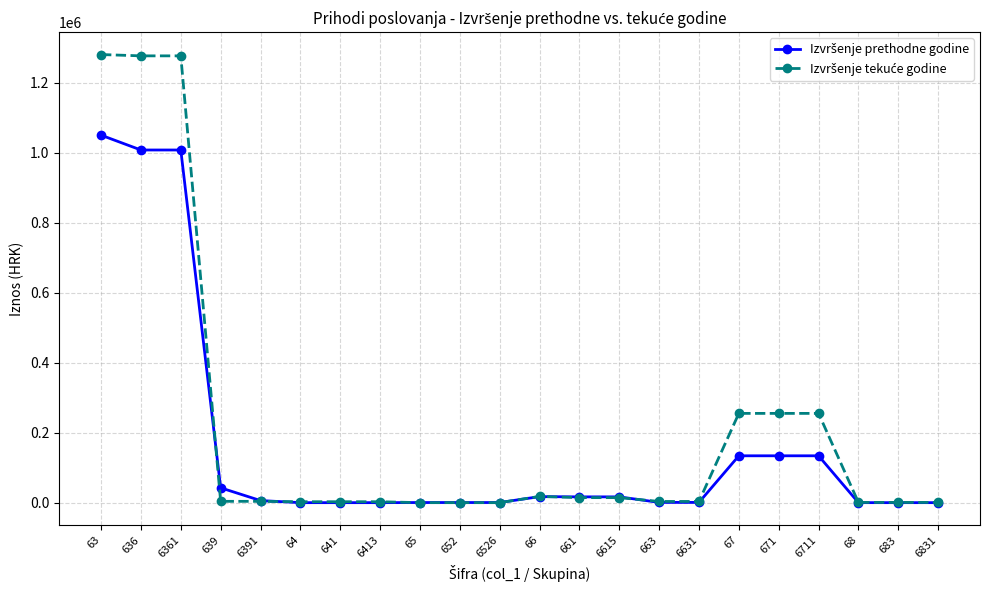

What is the difference between the highest and lowest values at 6711?

121241.3